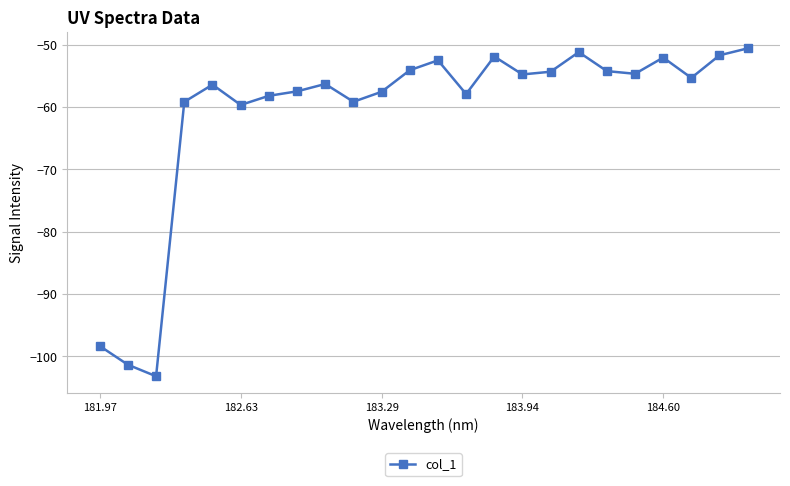

What is the greatest value displayed?

-50.6